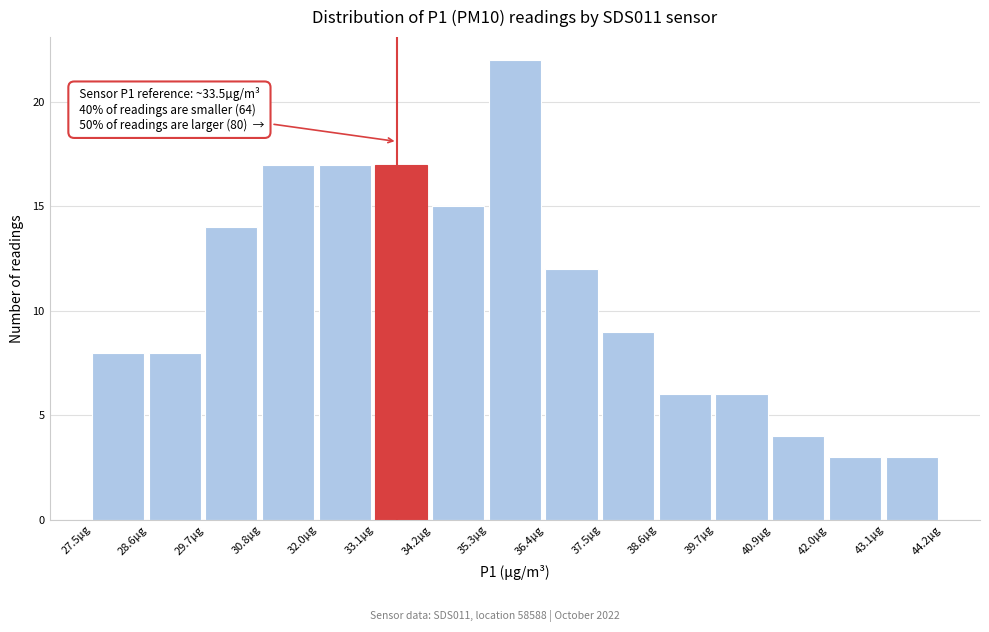

Which range on the x-axis has the tallest bar?

35.2 to 36.4